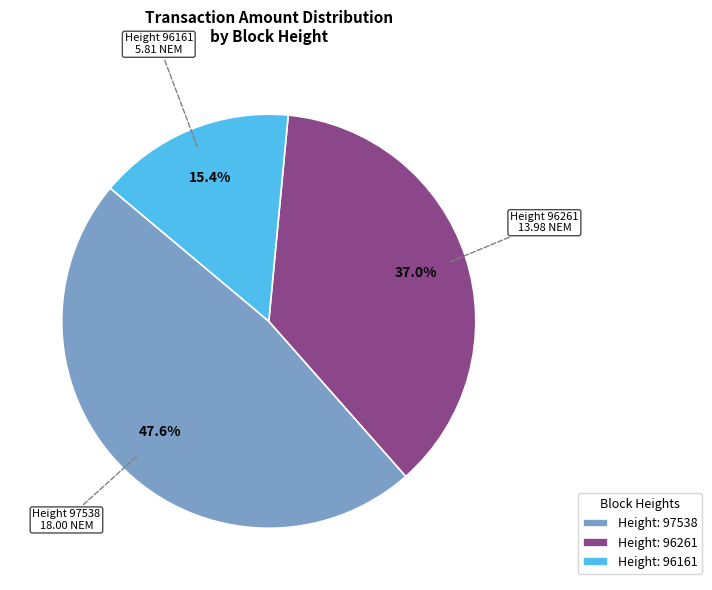

What is the largest slice in the pie chart?

Height: 97538